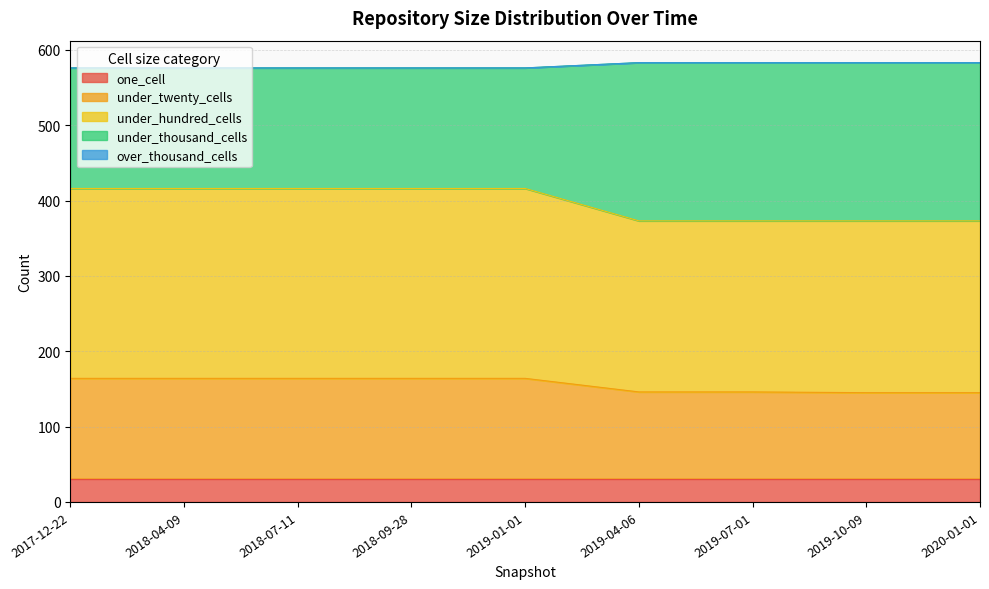

Between 2019-01-01 and 2018-04-09, which is larger?

2019-01-01